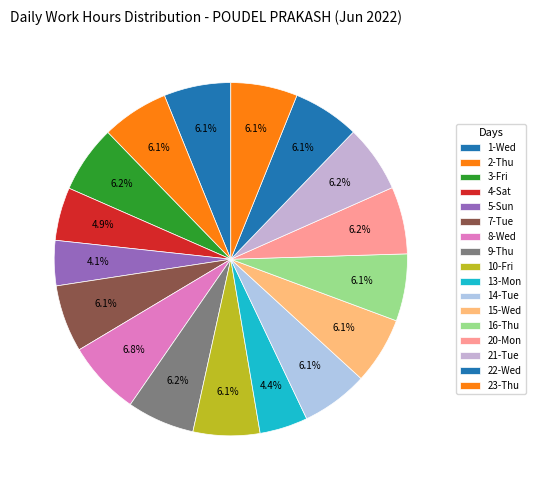

Is there any slice that represents more than half of the pie?

No